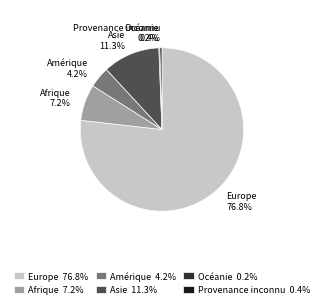

Is it true that Asie is 11% of the pie?

True